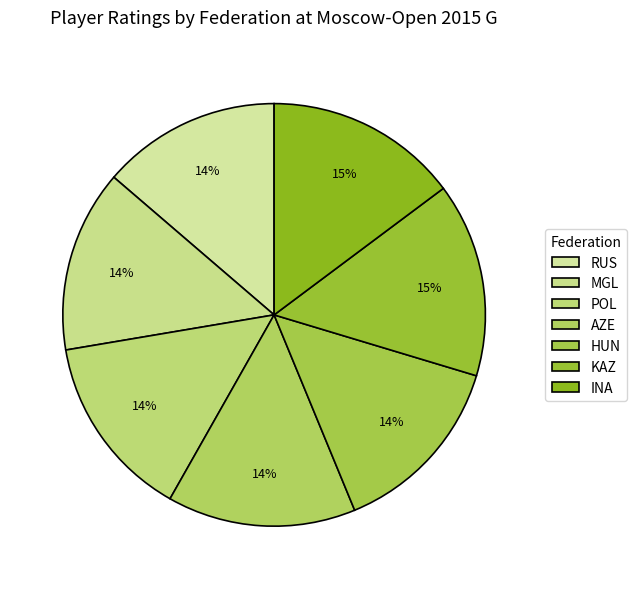

What is the change in value from RUS to HUN?

+67